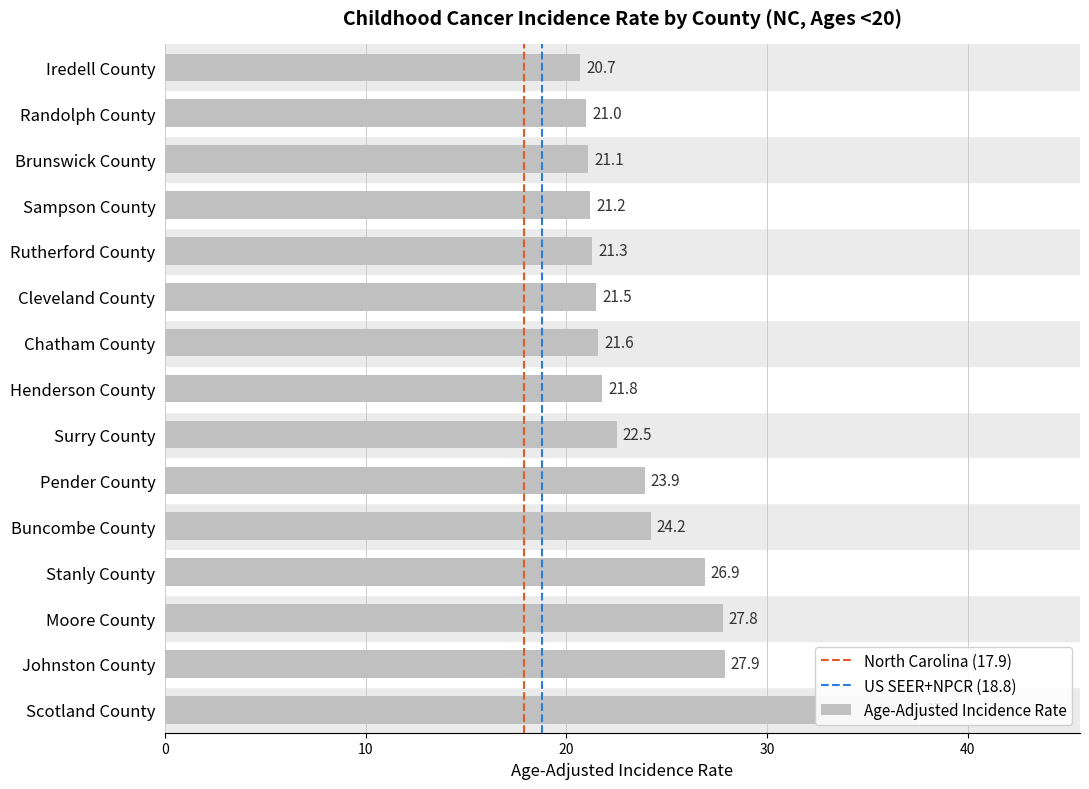

Does the chart contain stacked bars?

No